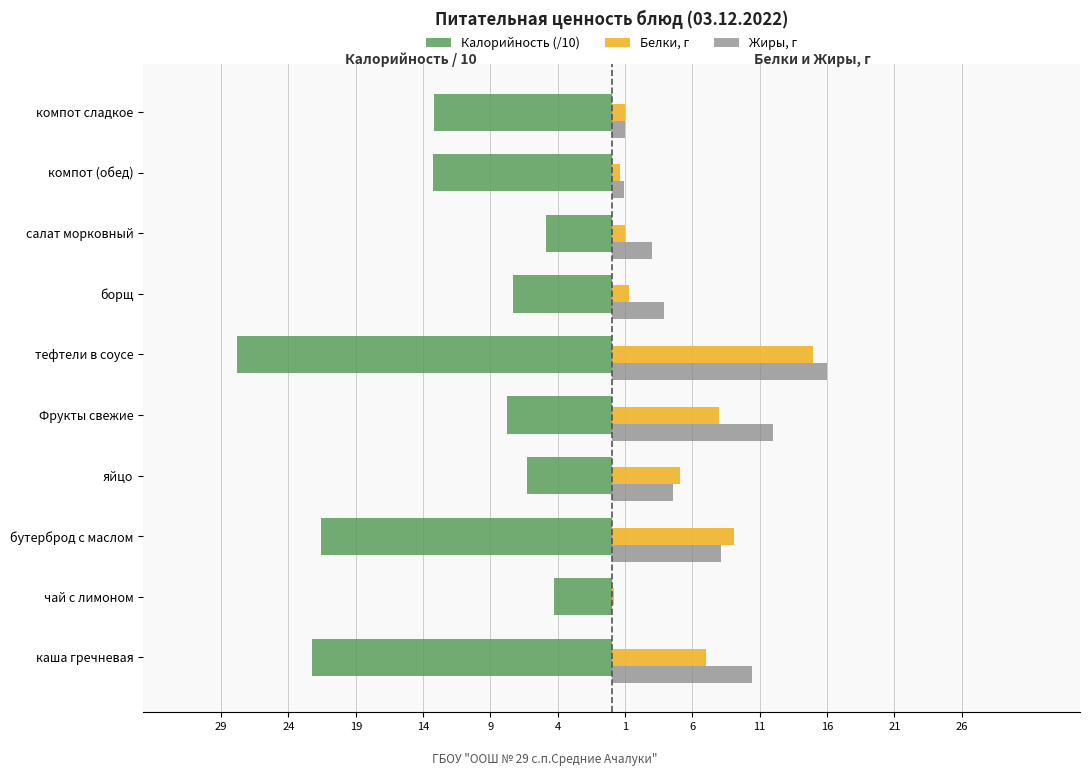

What is the average value of the Калорийность (/10) series?

-12.9